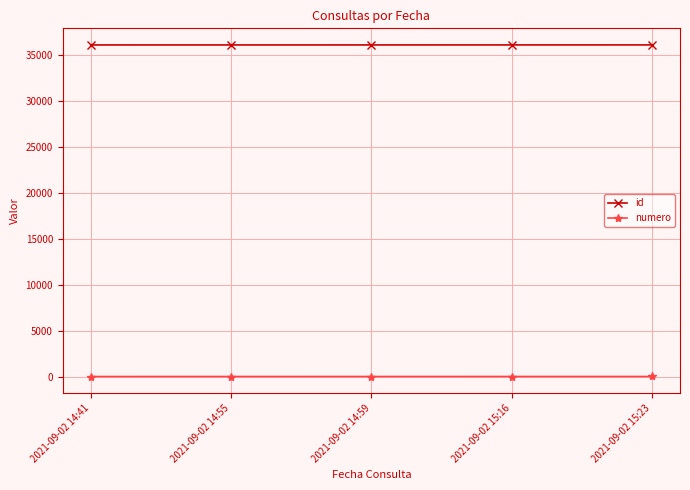

How many values in the id series are below 36146?

2